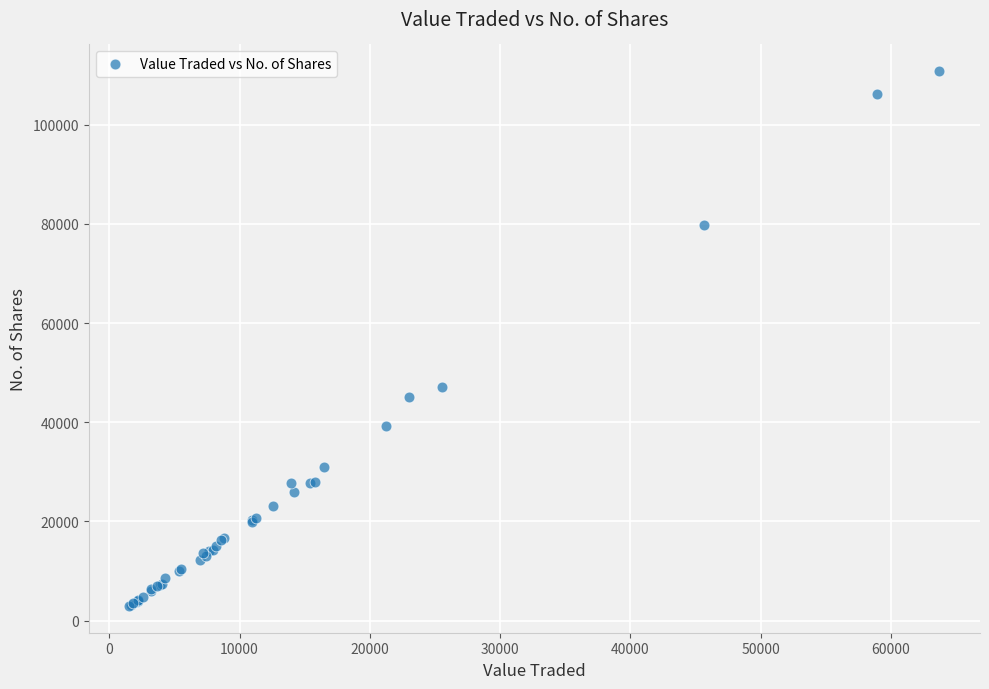

What Y value in the scatter plot is closest to 56878?

47049